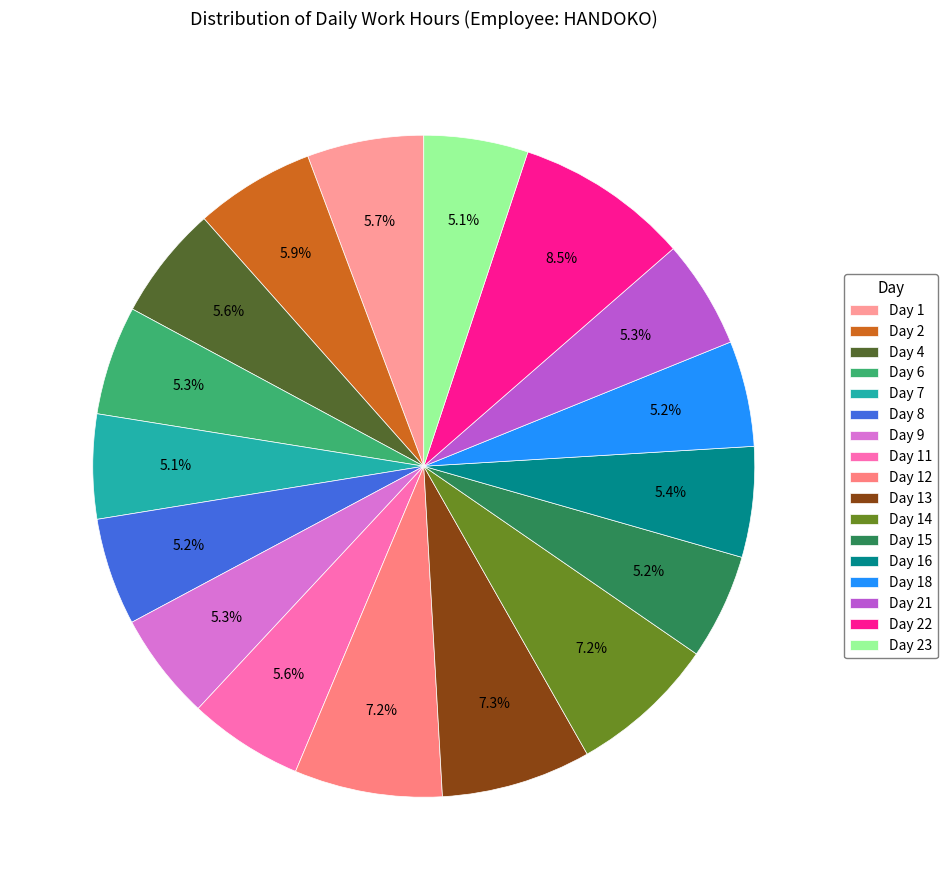

How many segments does this pie chart have?

17